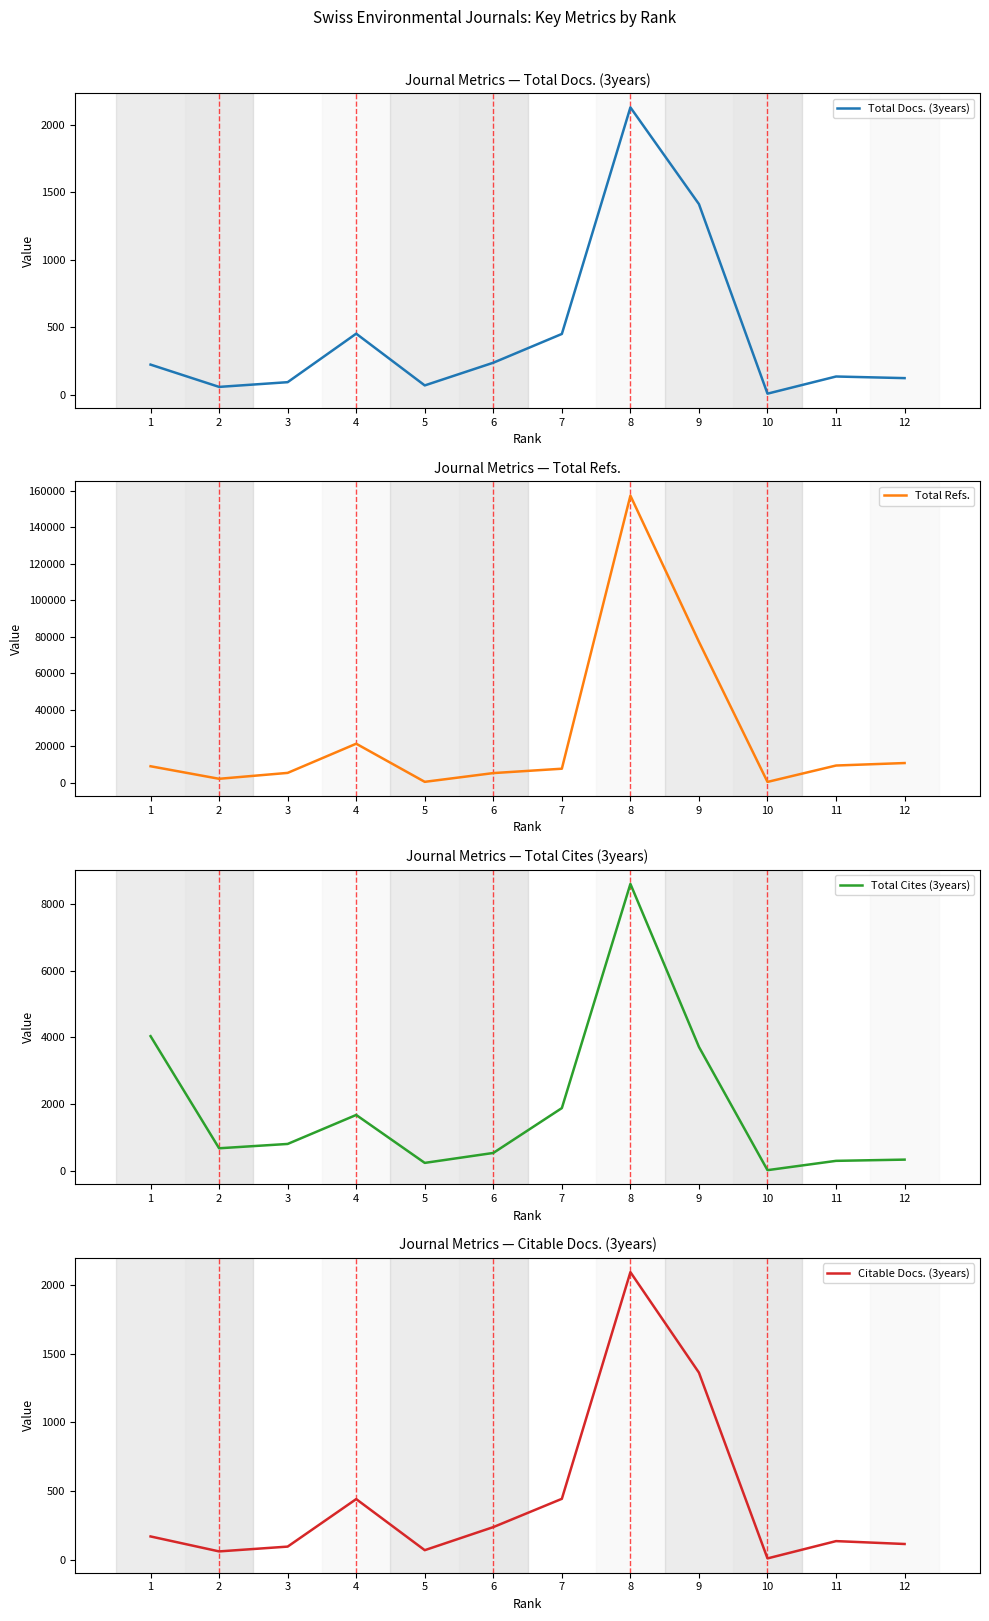

What is the value of the Total Cites (3years) point at the 2nd from the left?

677